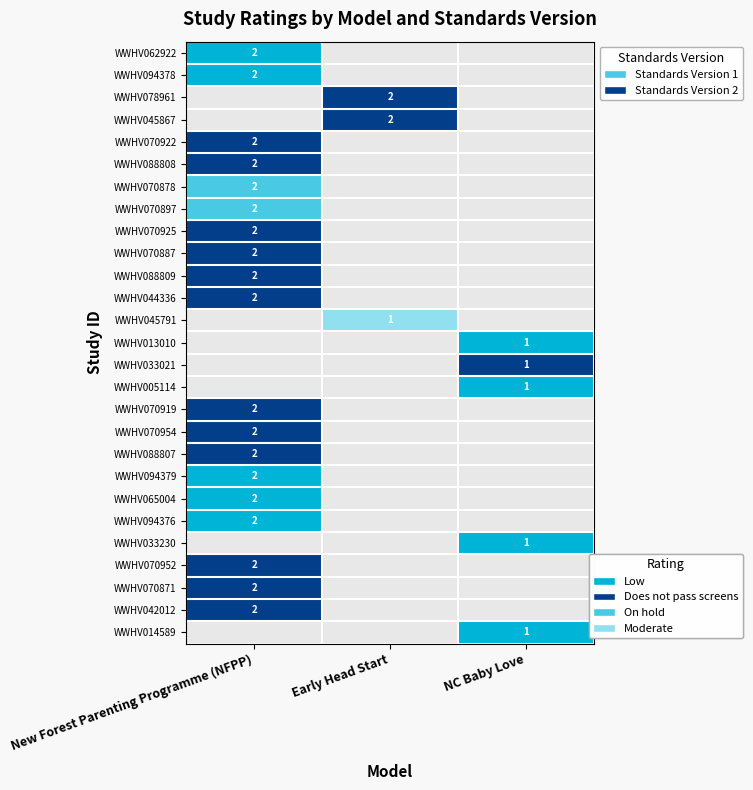

Which has a higher value, Early Head Start or New Forest Parenting Programme (NFPP)?

New Forest Parenting Programme (NFPP)